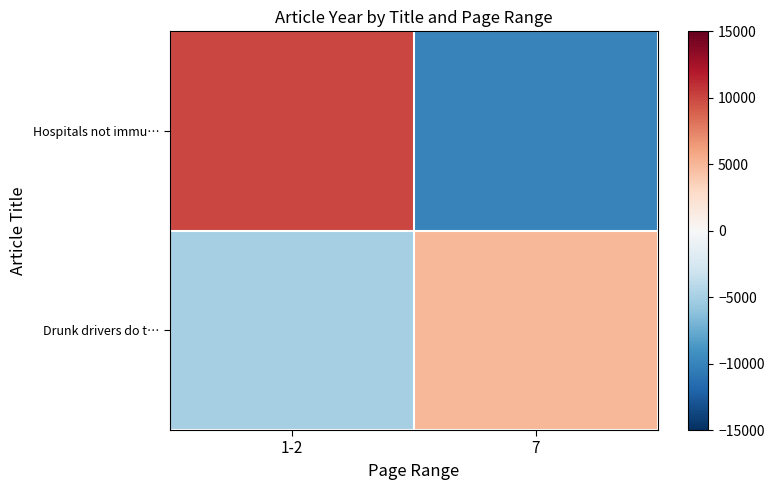

At which category is the sum across all series the highest?

1-2